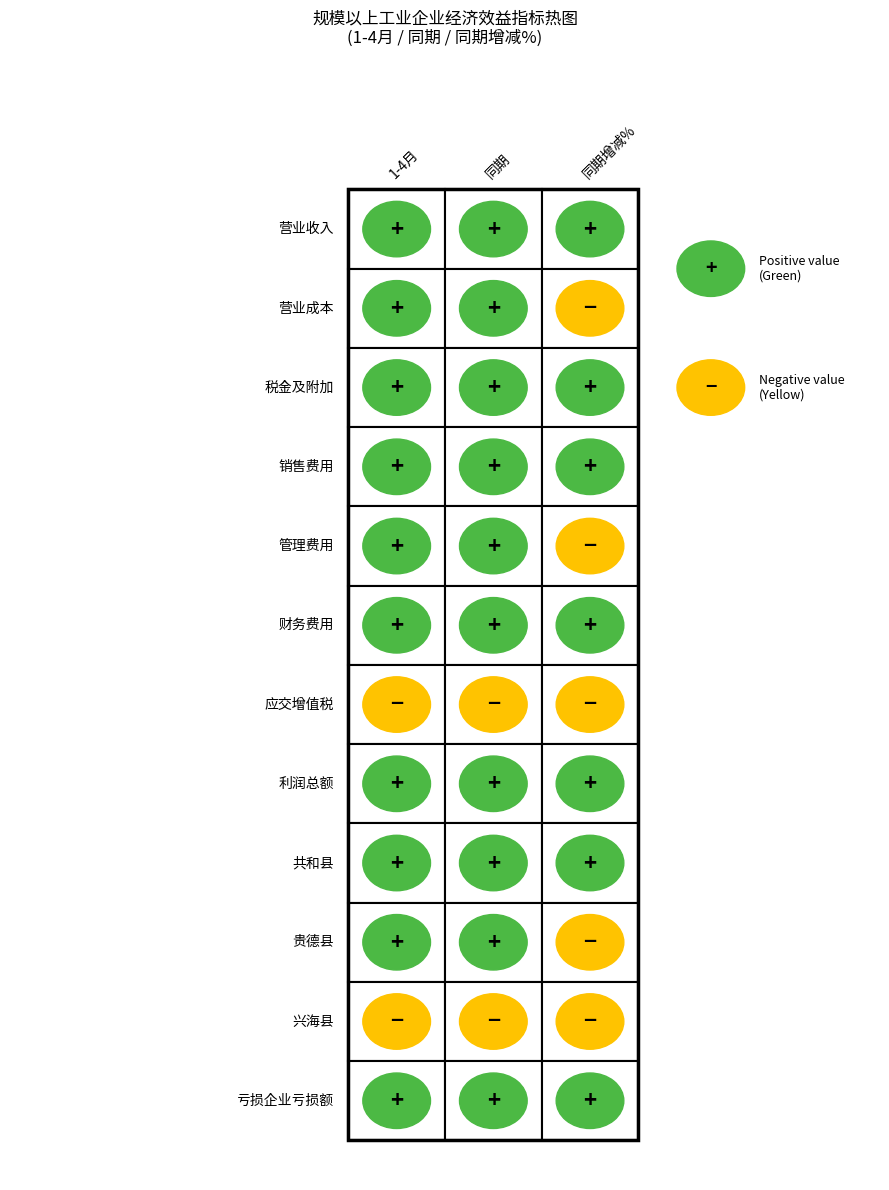

How many data points does each series have?

3